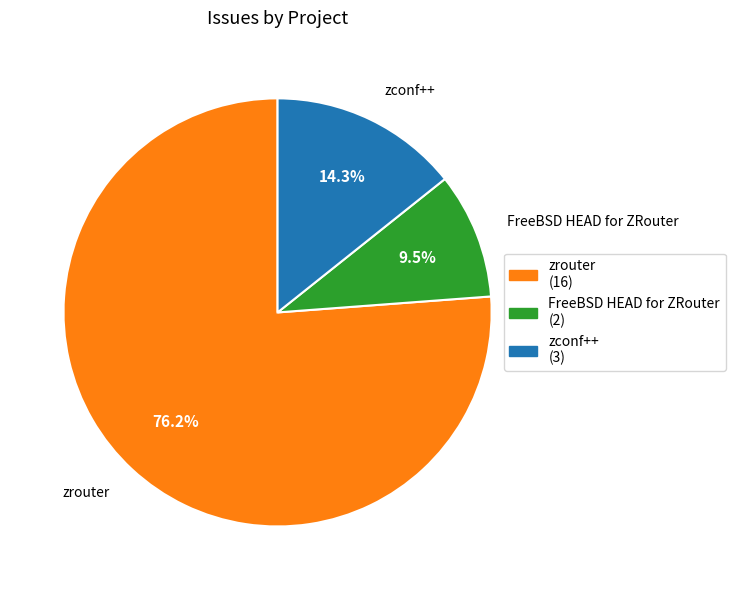

Does any single category account for the majority?

Yes